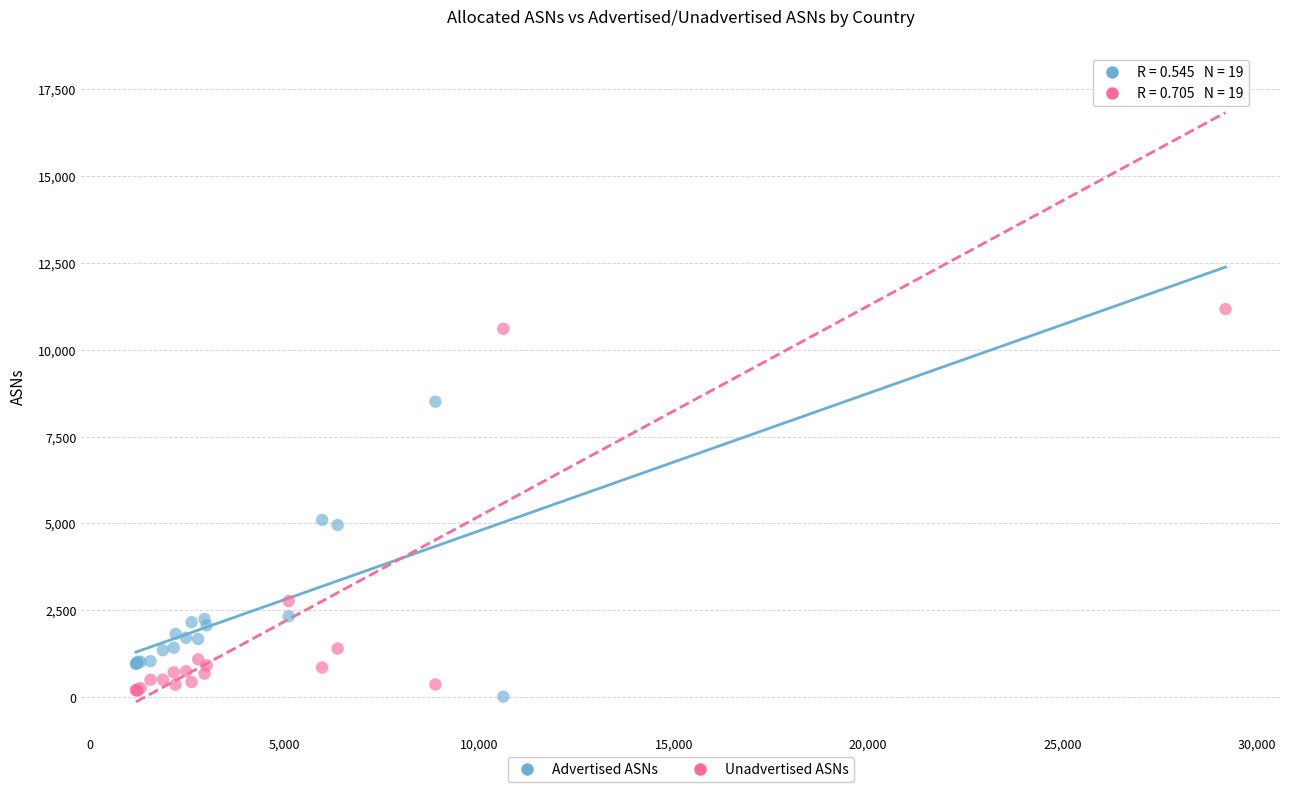

Which series has the largest Y range (max minus min)?

Advertised ASNs